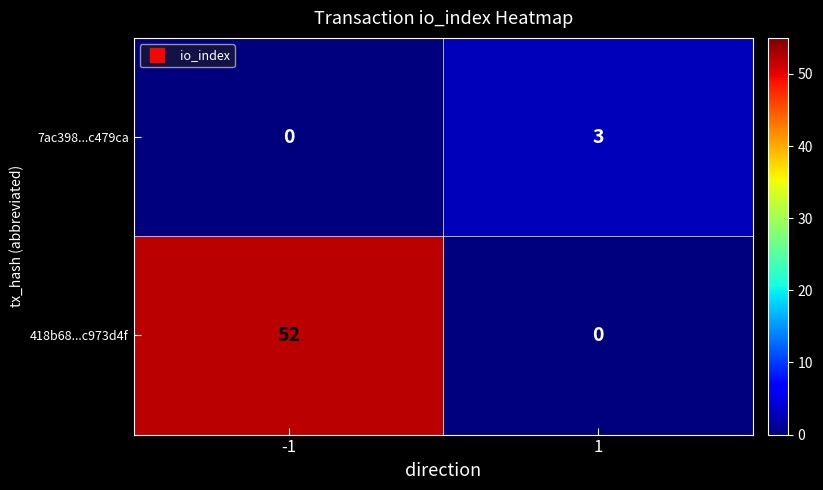

What is the difference between the 418b68...c973d4f values at 1 and -1?

52